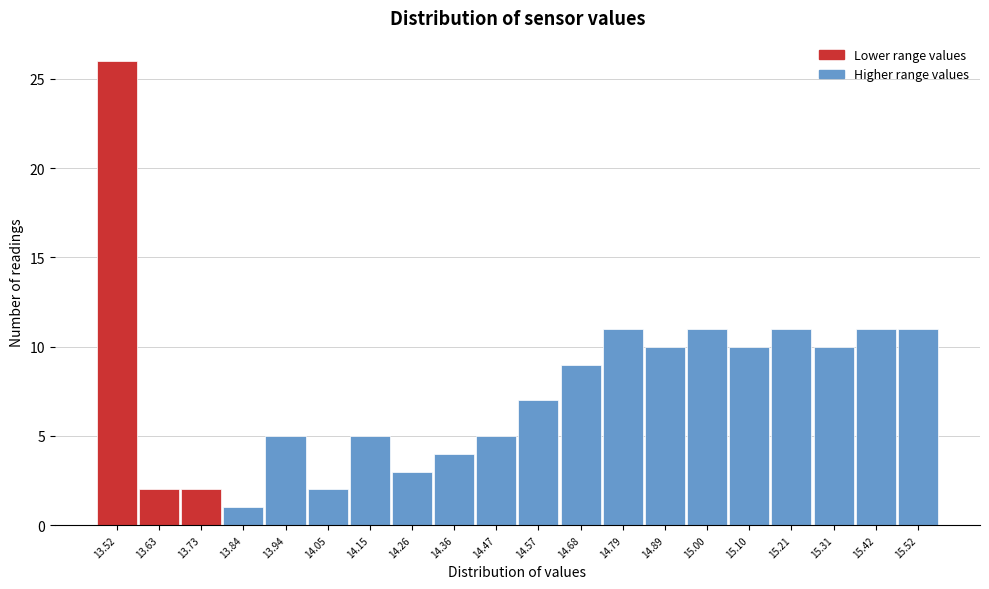

Reading left to right, list all the values displayed in this chart.

26	2	2	1	5	2	5	3	4	5	7	9	11	10	11	10	11	10	11	11